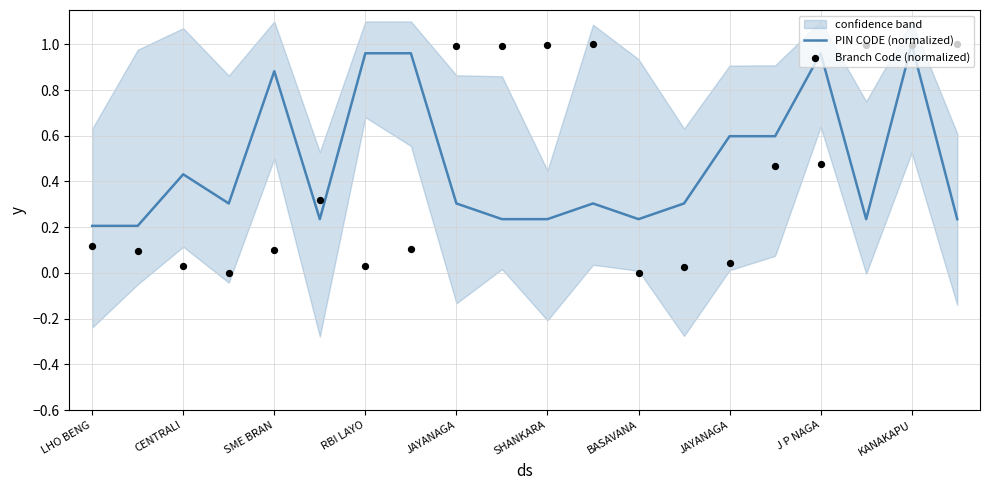

At which category is the sum across all series the highest?

KANAKAPU